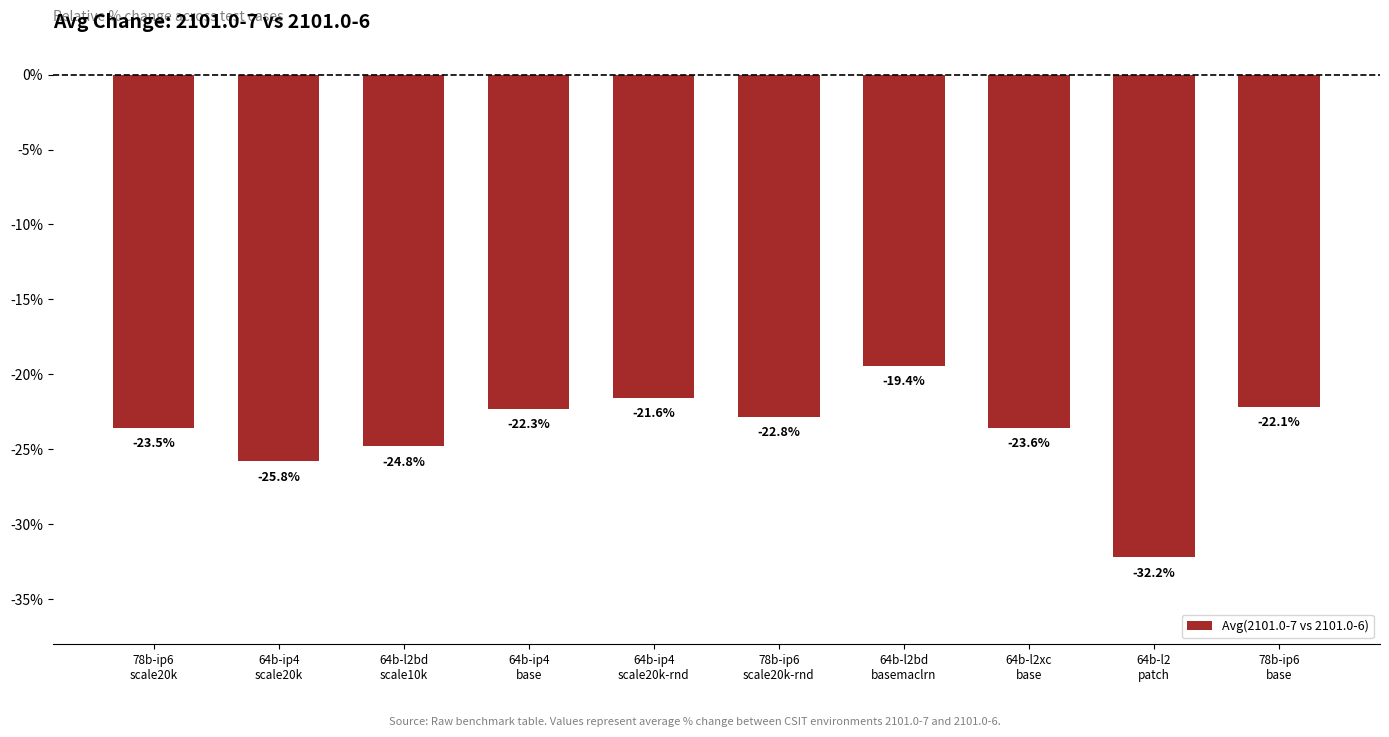

What is the change in value from 64b-l2
patch to 78b-ip6
base?

+10.0